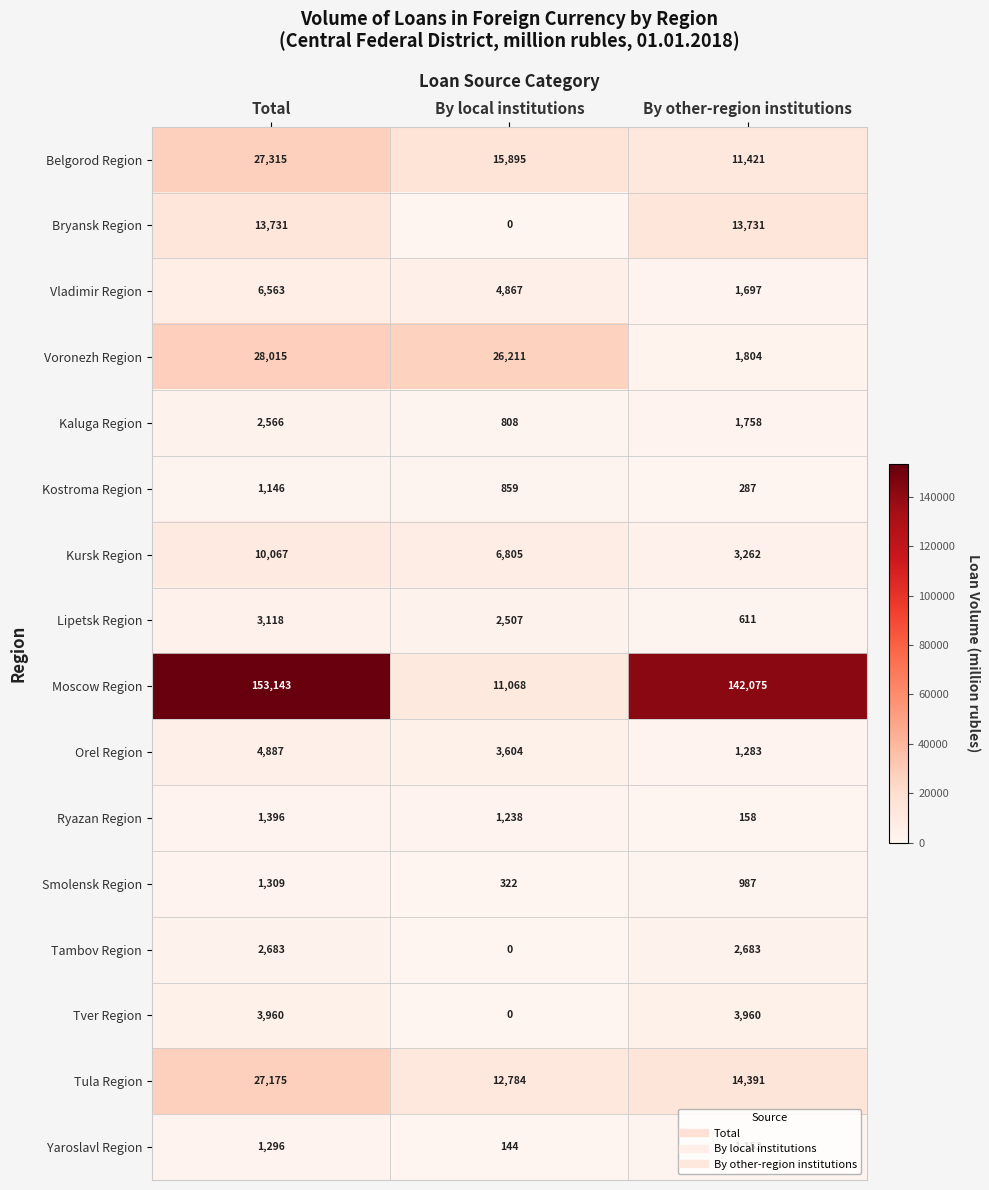

At which label is Orel Region closest to 3085?

By local institutions